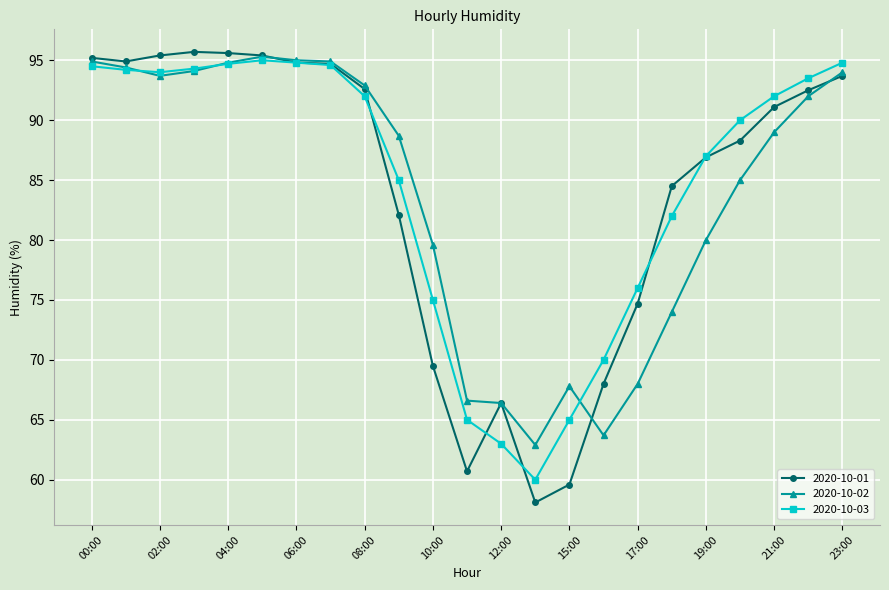

Which series has the largest range (max minus min)?

2020-10-01